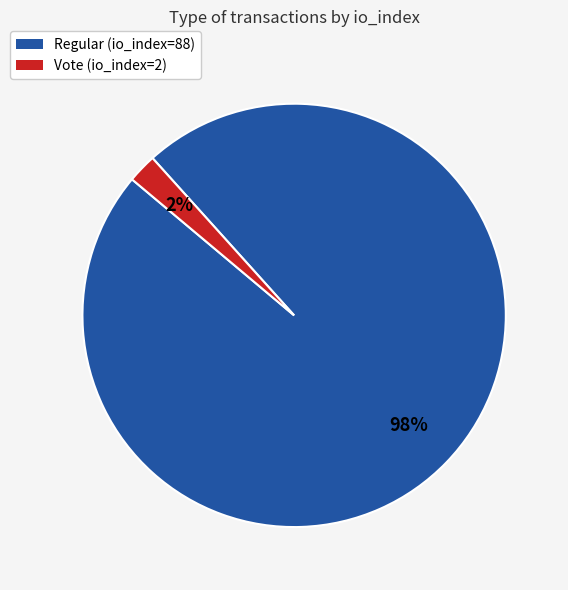

Which category has the smallest portion of the pie?

Vote (io_index=2)